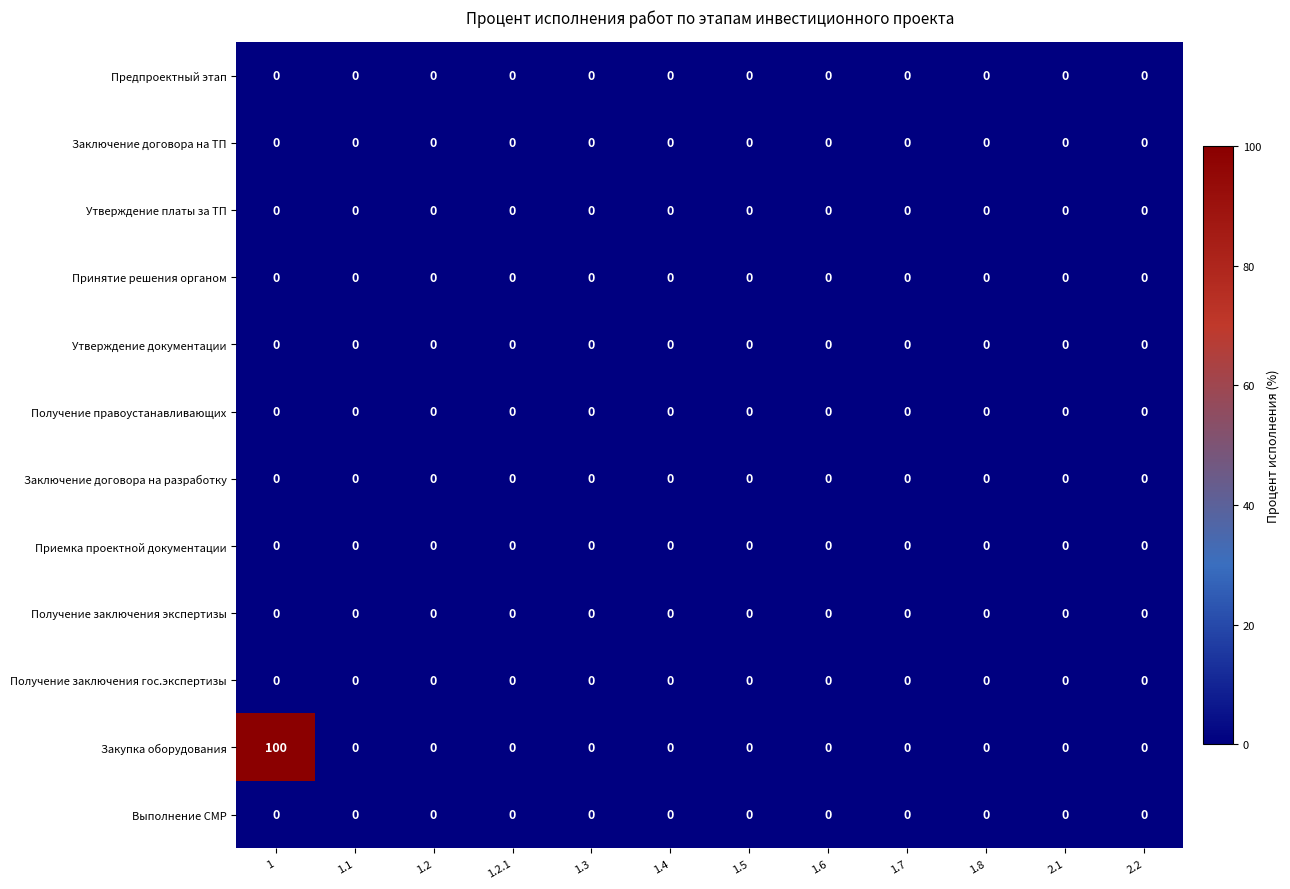

What is the greatest value displayed?

100